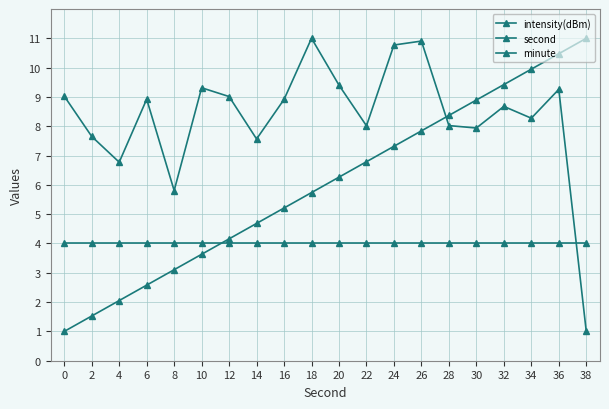

How many lines are shown in the chart?

3